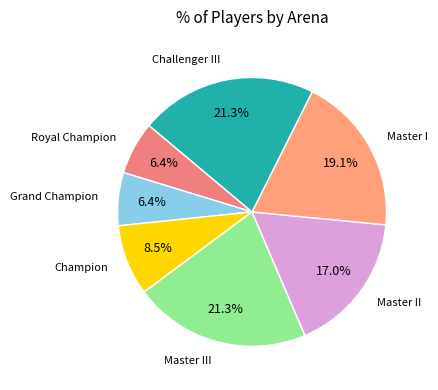

What is the smallest slice in the pie chart?

Royal Champion